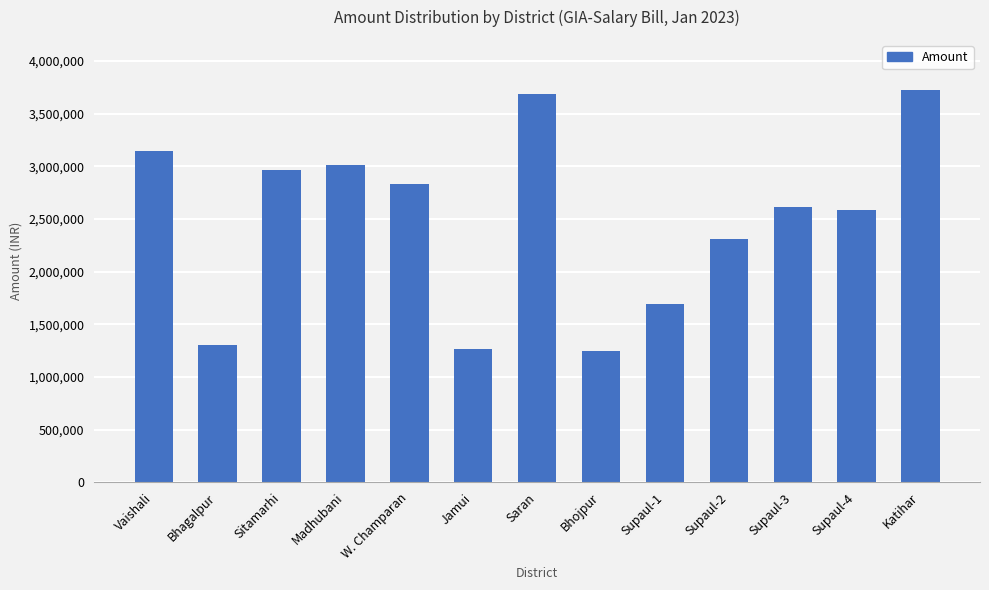

Reading left to right, list all the values displayed in this chart.

Vaishali=3140603	Bhagalpur=1306285	Sitamarhi=2964798	Madhubani=3011780	W. Champaran=2835356	Jamui=1268521	Saran=3689108	Bhojpur=1244982	Supaul-1=1689014	Supaul-2=2306676	Supaul-3=2613505	Supaul-4=2584477	Katihar=3719910